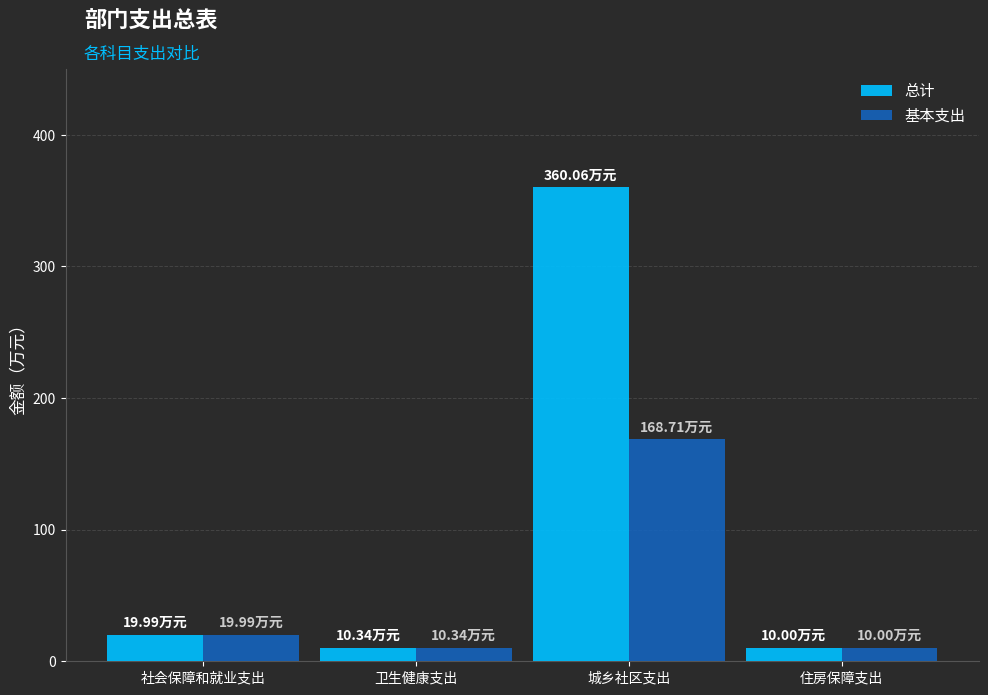

What is the value of the 总计 bar at the 2nd from the left?

10.3